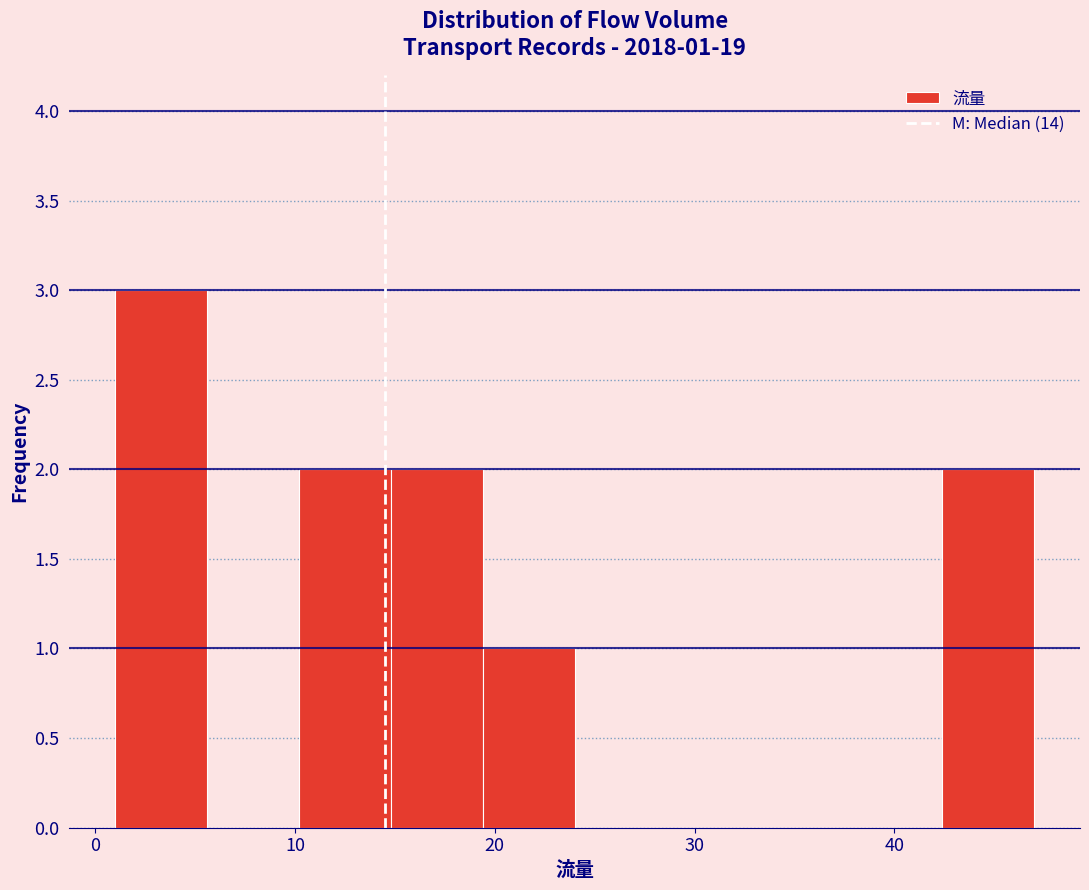

Which range on the x-axis has the tallest bar?

1.0 to 5.6